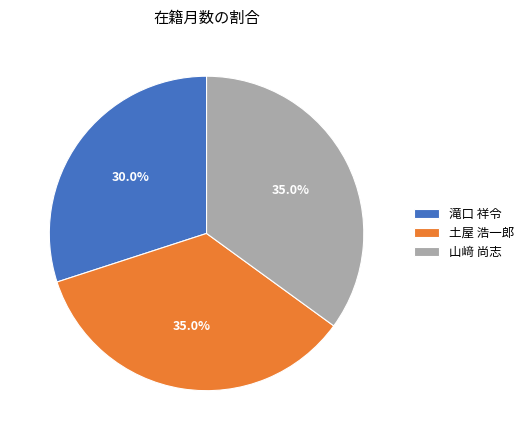

Is there a majority slice in this chart?

No